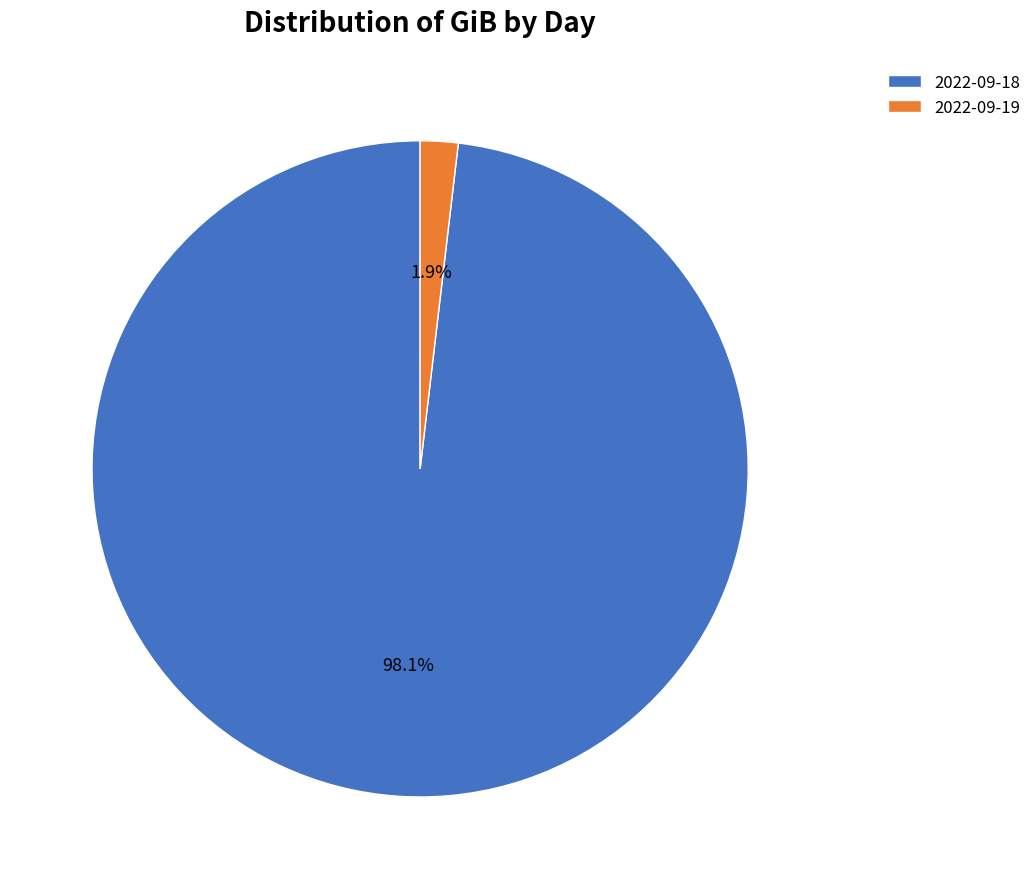

To the nearest percent, what percentage of the pie is 2022-09-19?

2%